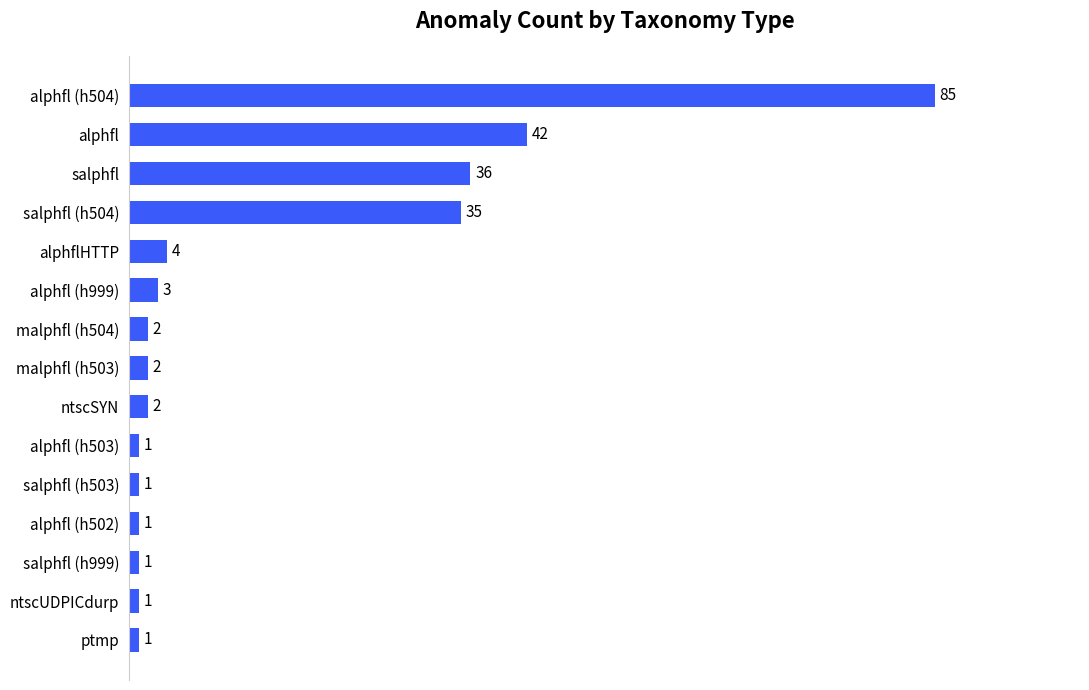

How many series are shown in this chart?

1